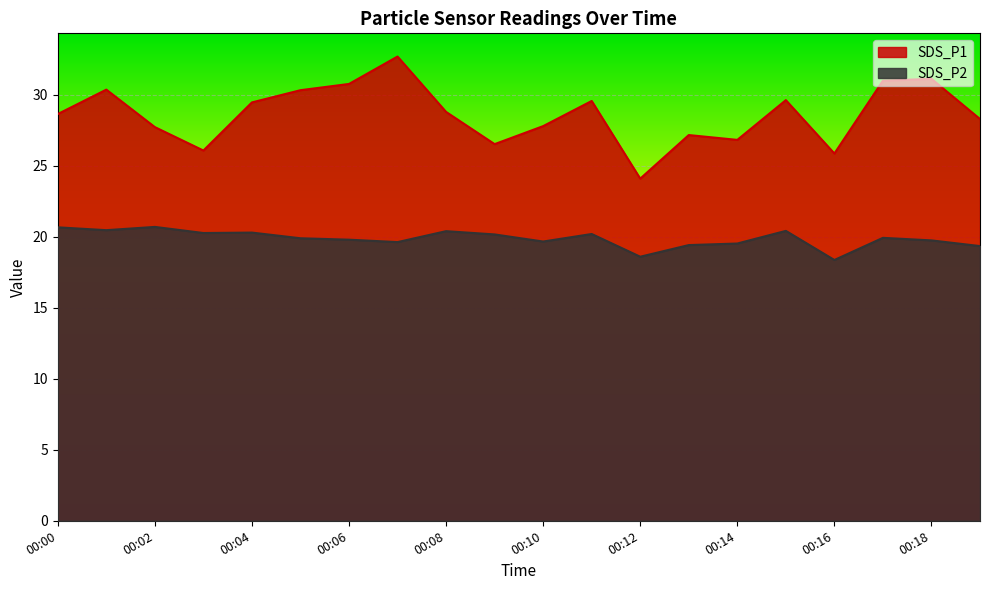

At which label does SDS_P1 first exceed 28?

00:00